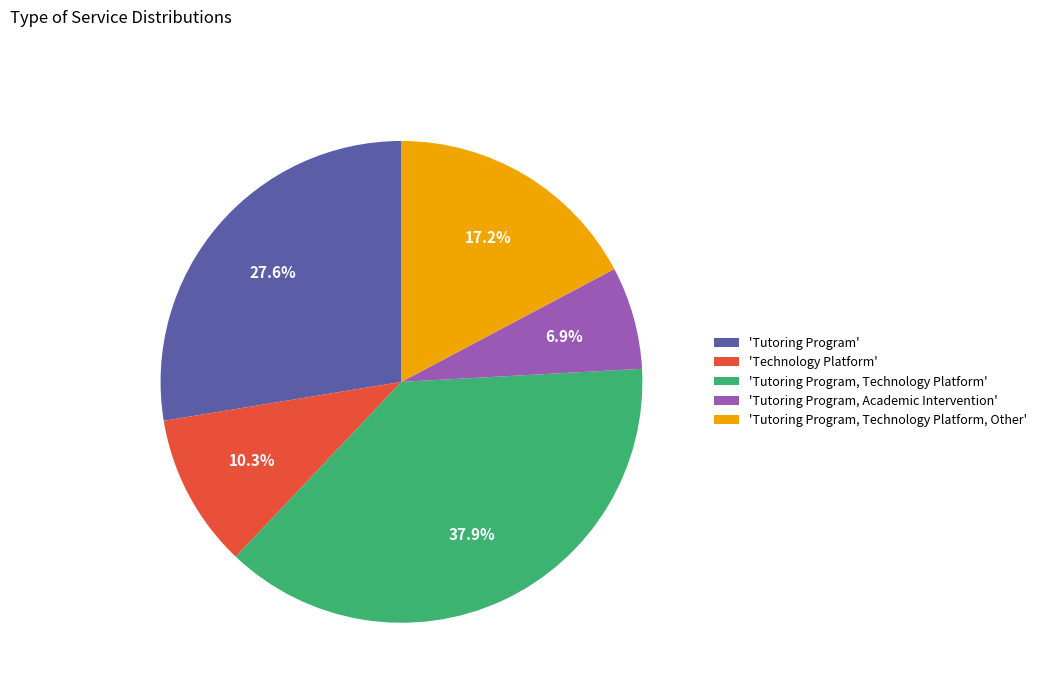

Rank the categories by value from lowest to highest.

'Tutoring Program, Academic Intervention', 'Technology Platform', 'Tutoring Program, Technology Platform, Other', 'Tutoring Program', 'Tutoring Program, Technology Platform'